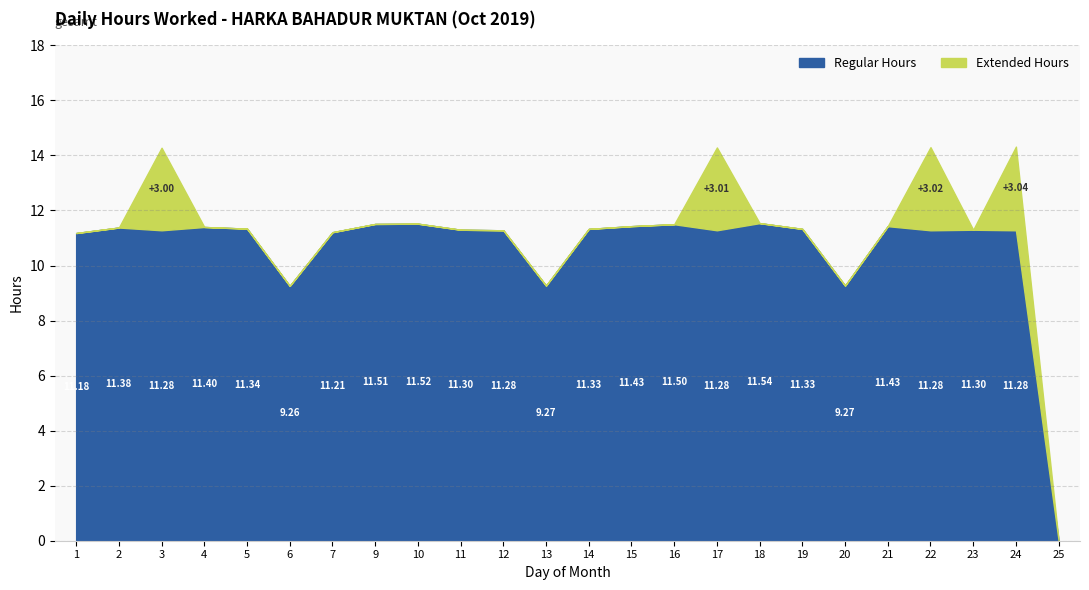

Which has a higher value, 23 or 12?

23